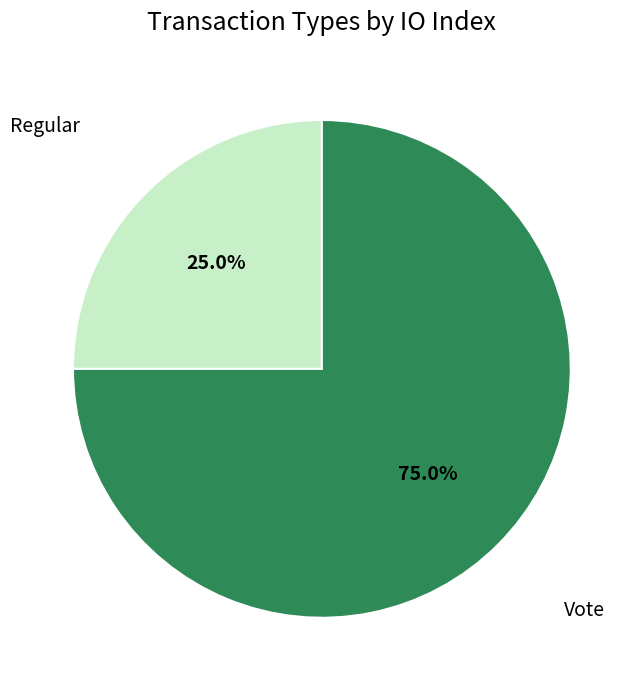

Does any single category account for the majority?

Yes